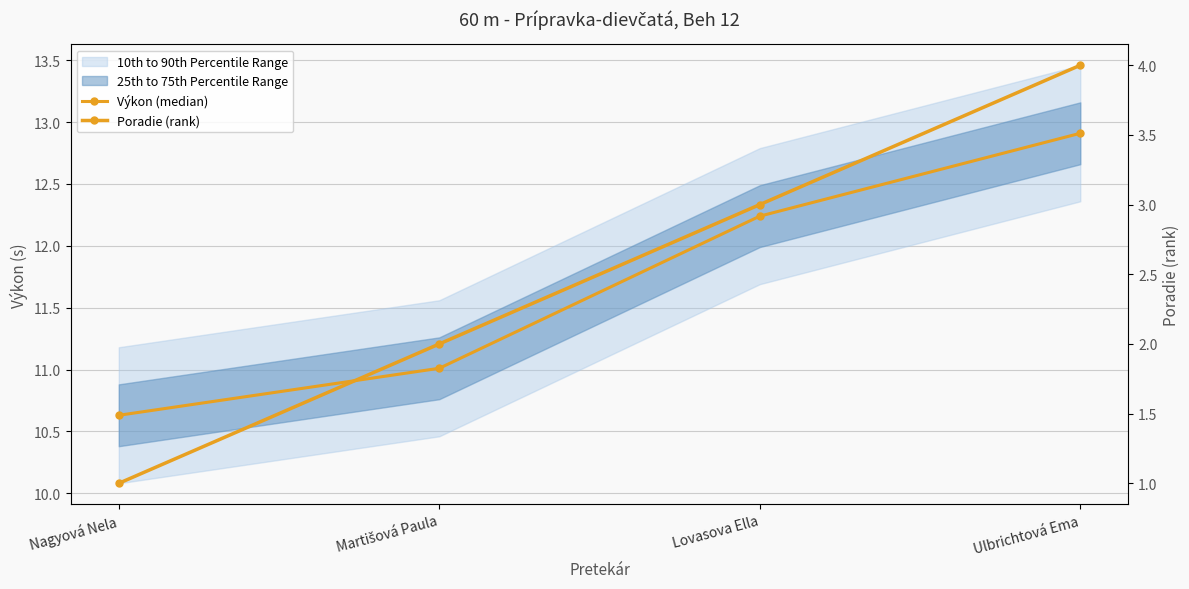

Reading left to right, list all the values displayed in this chart.

Výkon (median): Nagyová Nela=10.6	Martišová Paula=11.0	Lovasova Ella=12.2	Ulbrichtová Ema=12.9
Poradie (rank): Nagyová Nela=1.0	Martišová Paula=2.0	Lovasova Ella=3.0	Ulbrichtová Ema=4.0